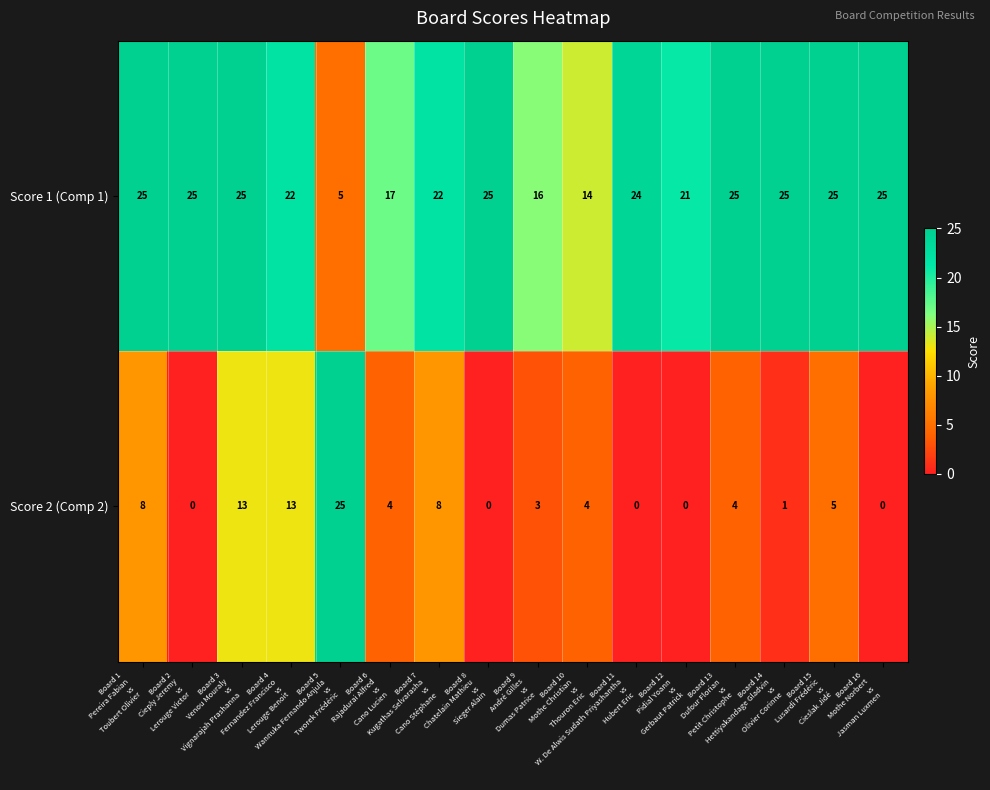

At how many categories does at least one series exceed 10?

16